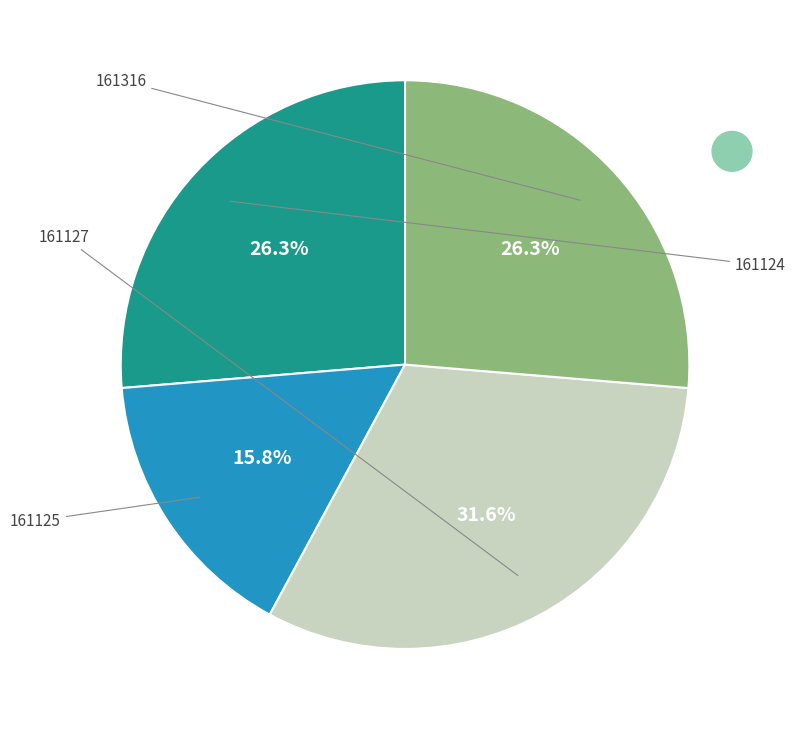

Is there any slice that represents more than half of the pie?

No